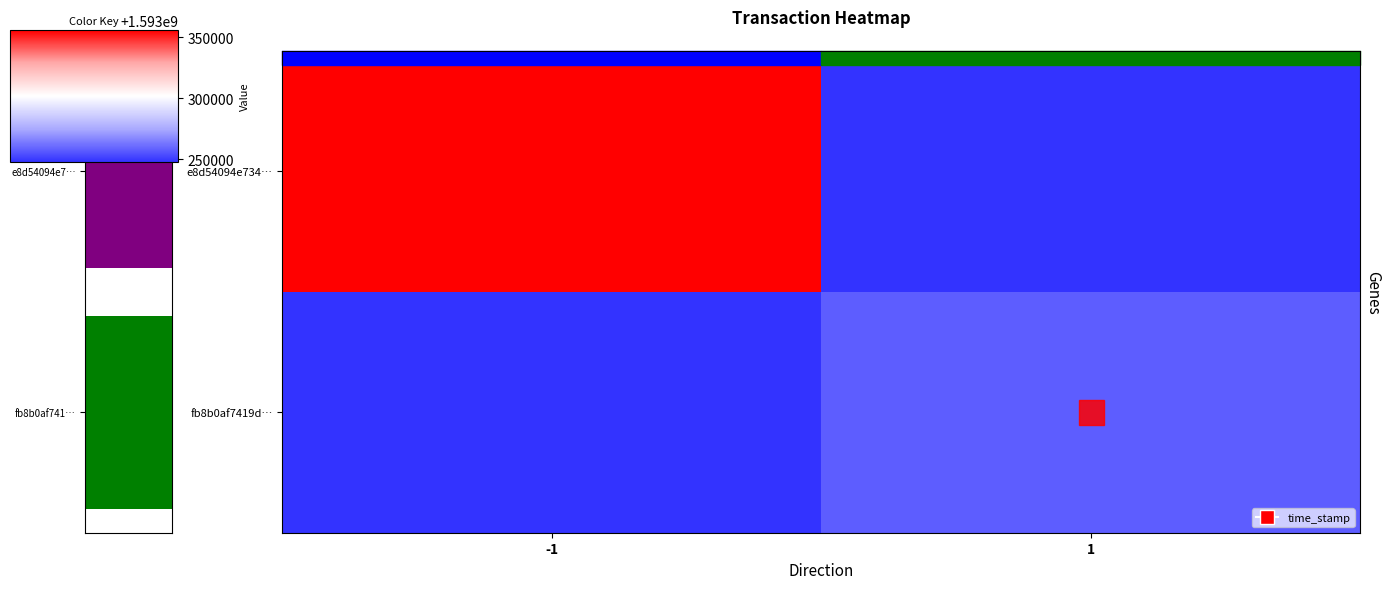

True or false: fb8b0af7419d… has a value of -870783789 at -1.

False